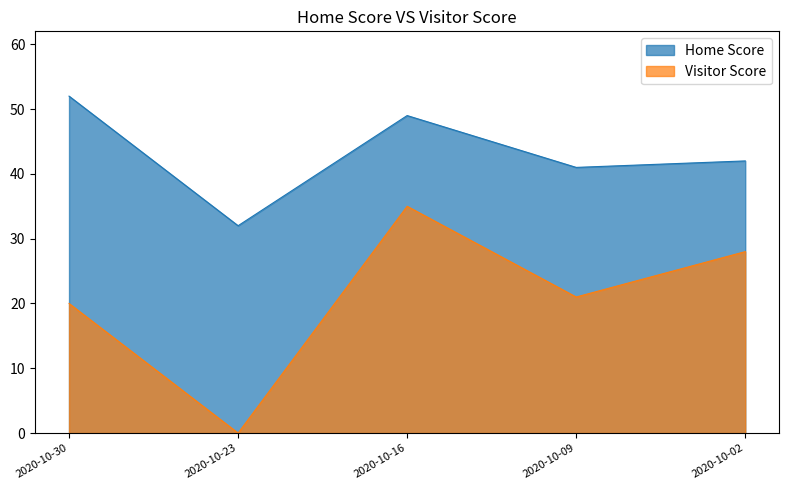

How many lines are shown in the chart?

2